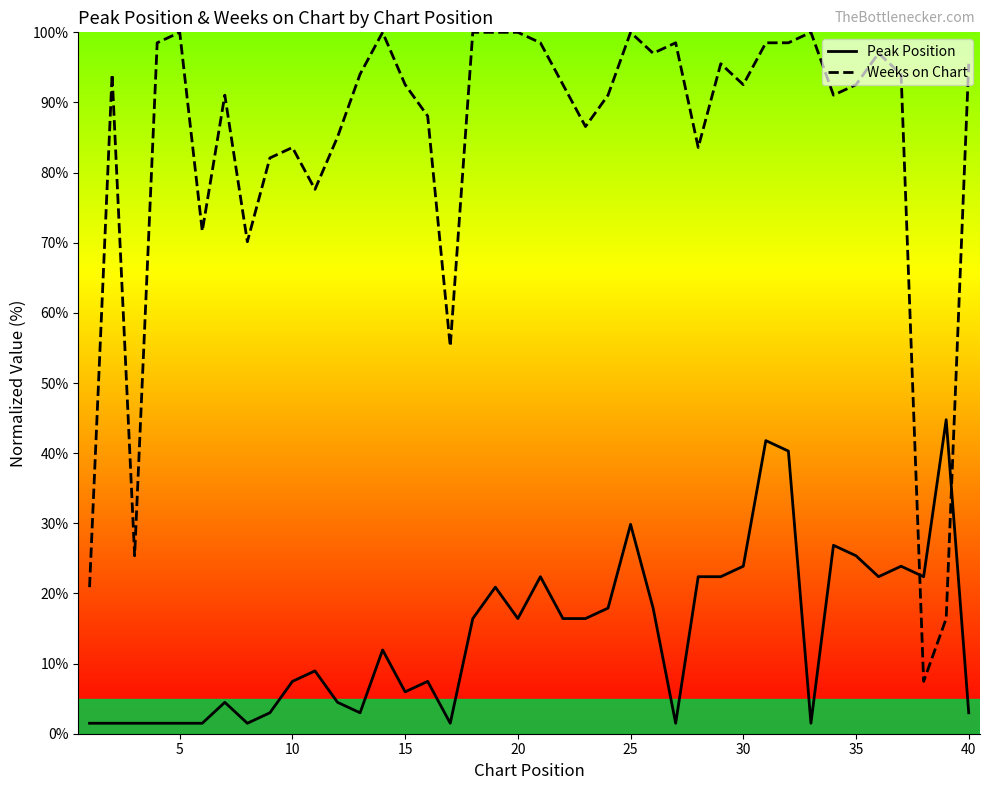

Which series has the largest total across all categories?

Weeks on Chart